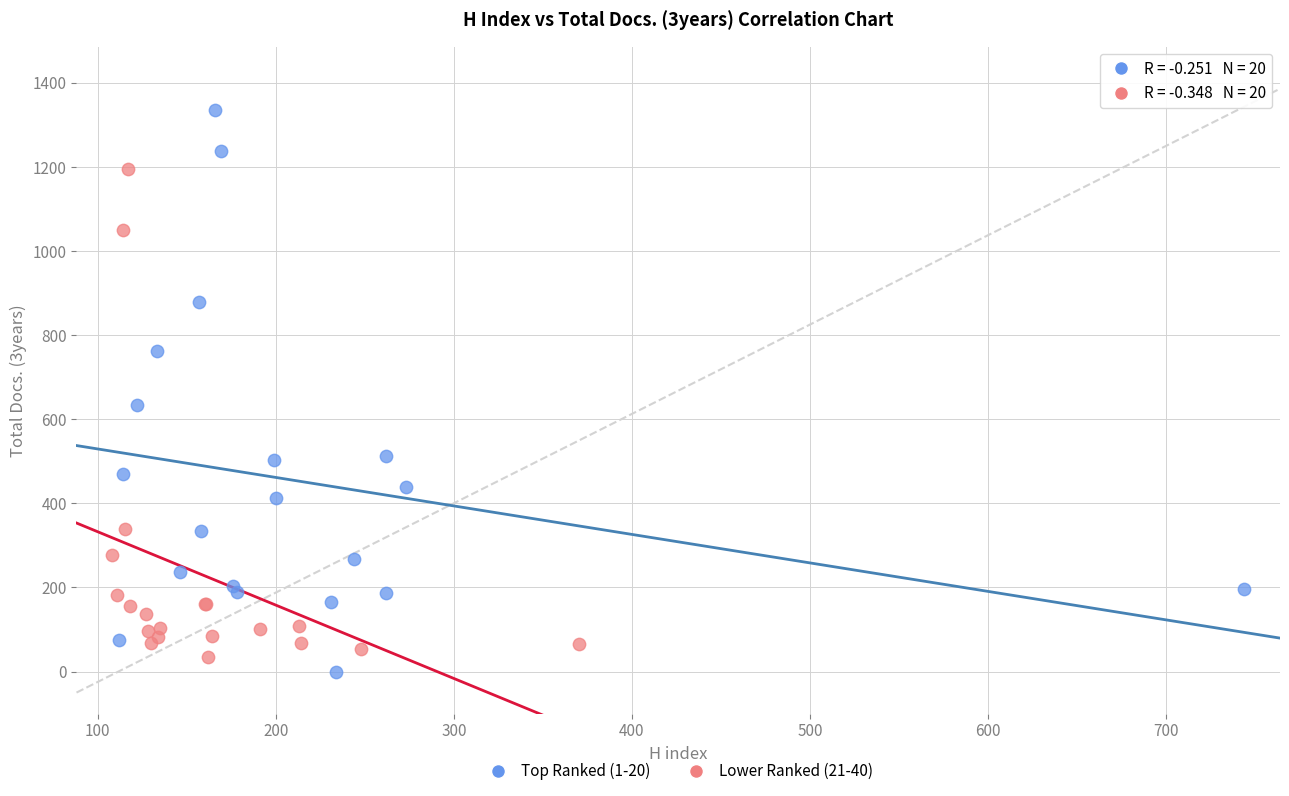

Which series contains the lowest Y value?

Top Ranked (1-20)